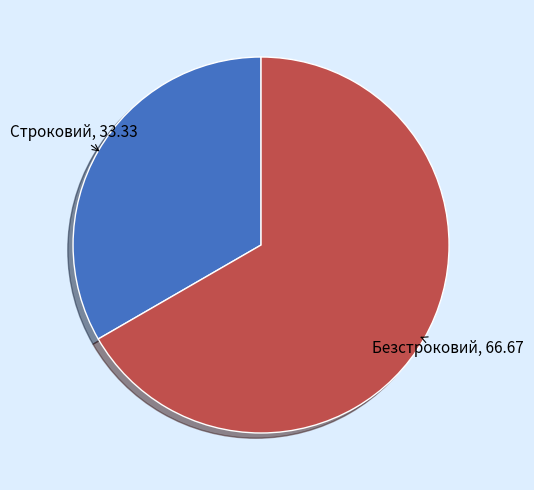

Is the sum of Строковий and Безстроковий greater than half?

Yes